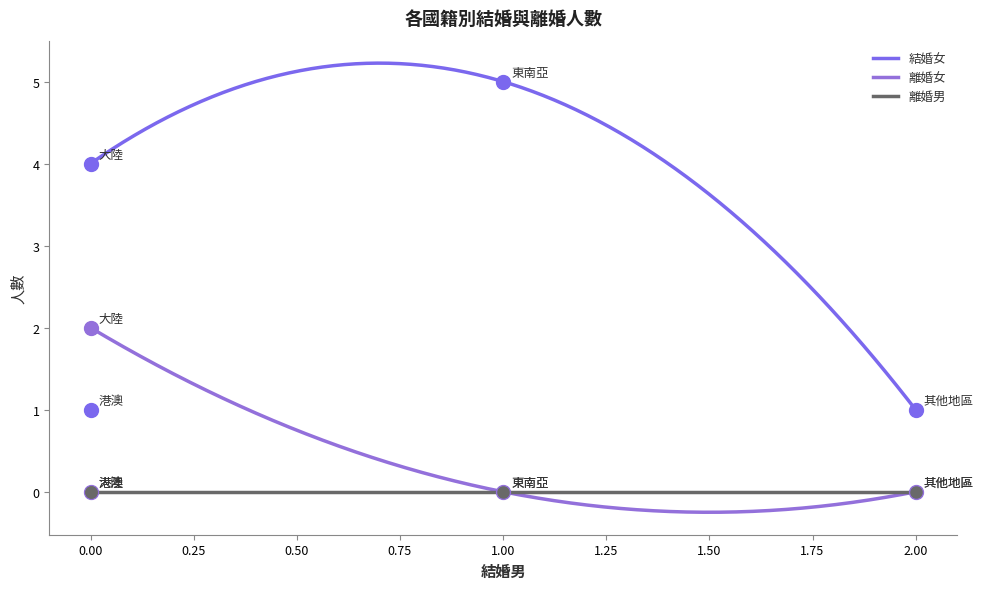

Which series has the largest total across all categories?

結婚女